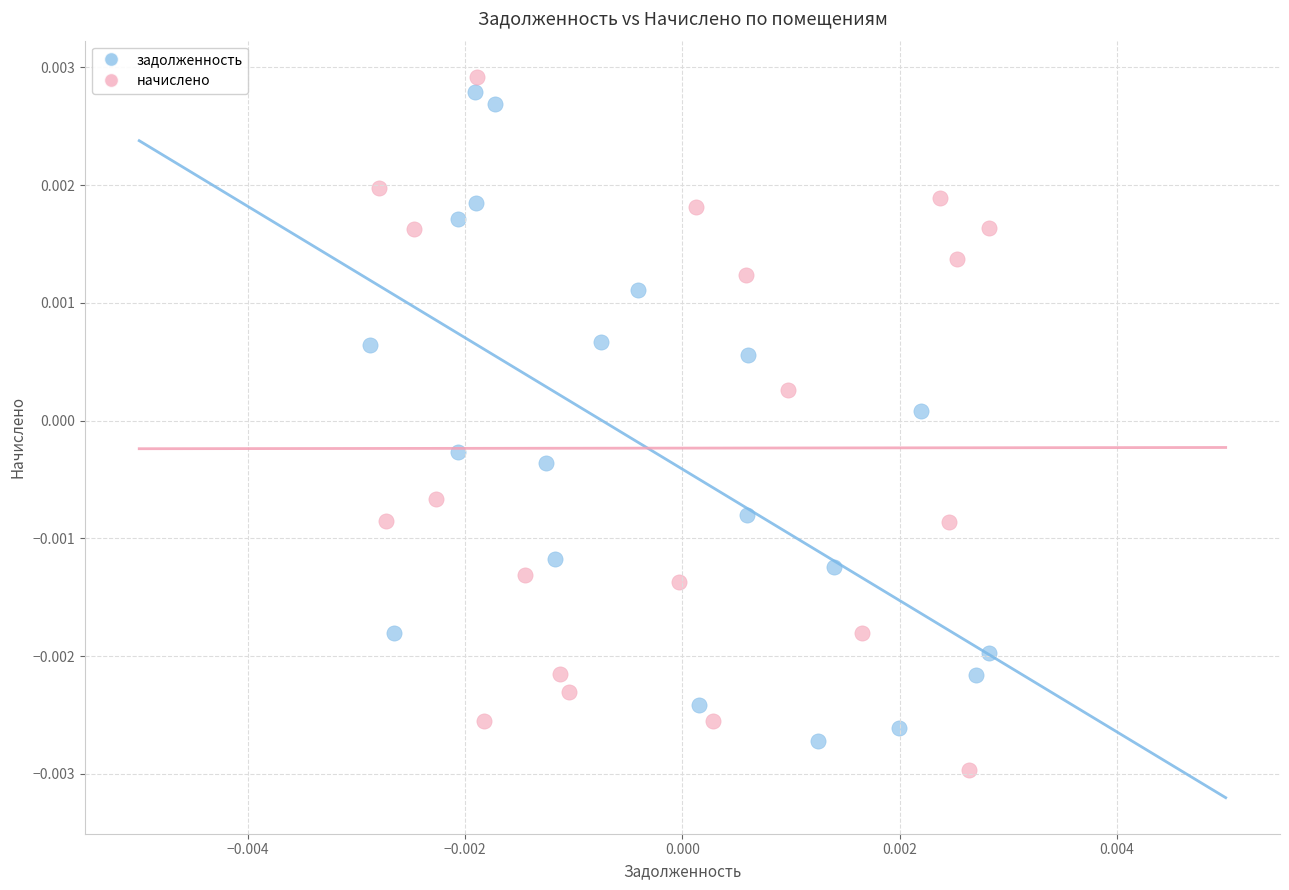

What are all the series names shown in the legend?

задолженность, начислено